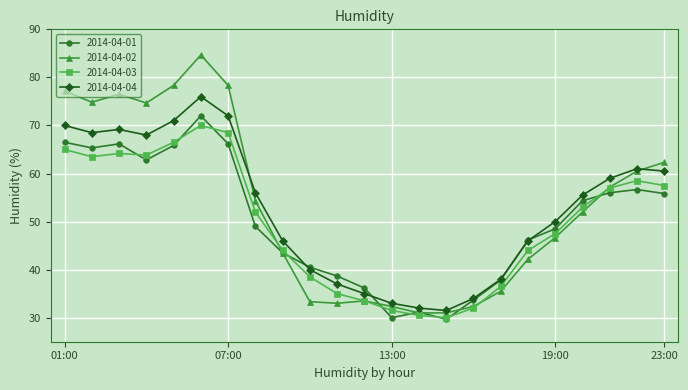

True or false: 2014-04-03 and 2014-04-04 cross at least once.

False